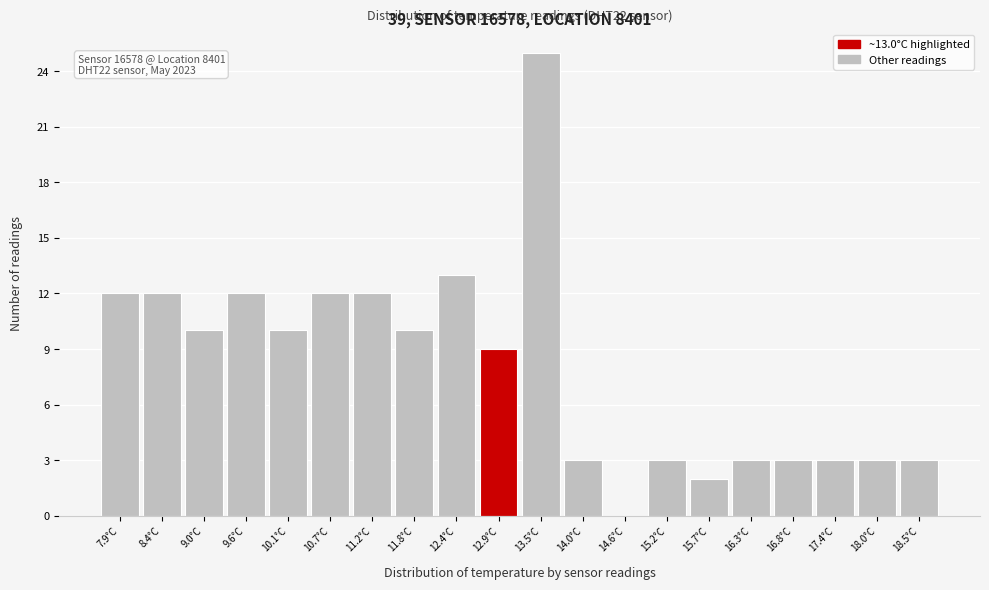

Over which range of the x-axis is the bar tallest?

13.20 to 13.76